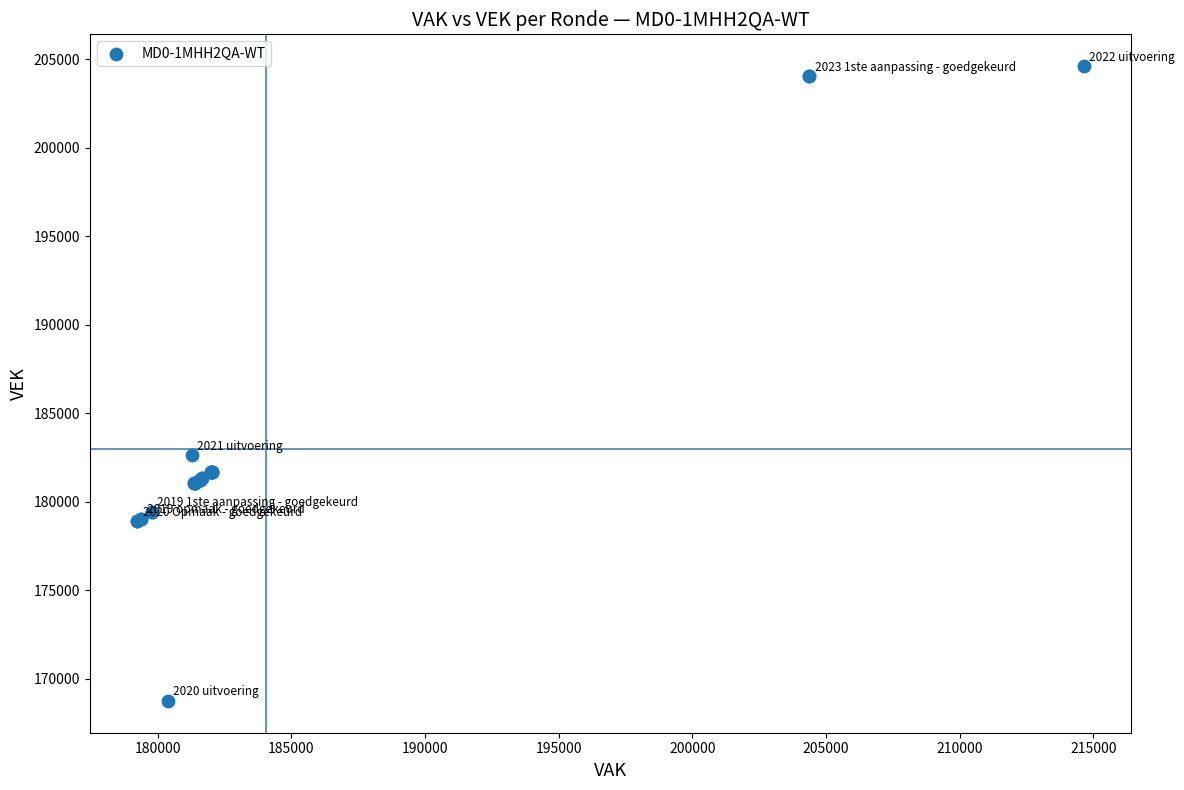

What Y value in the scatter plot is closest to 186687?

182643